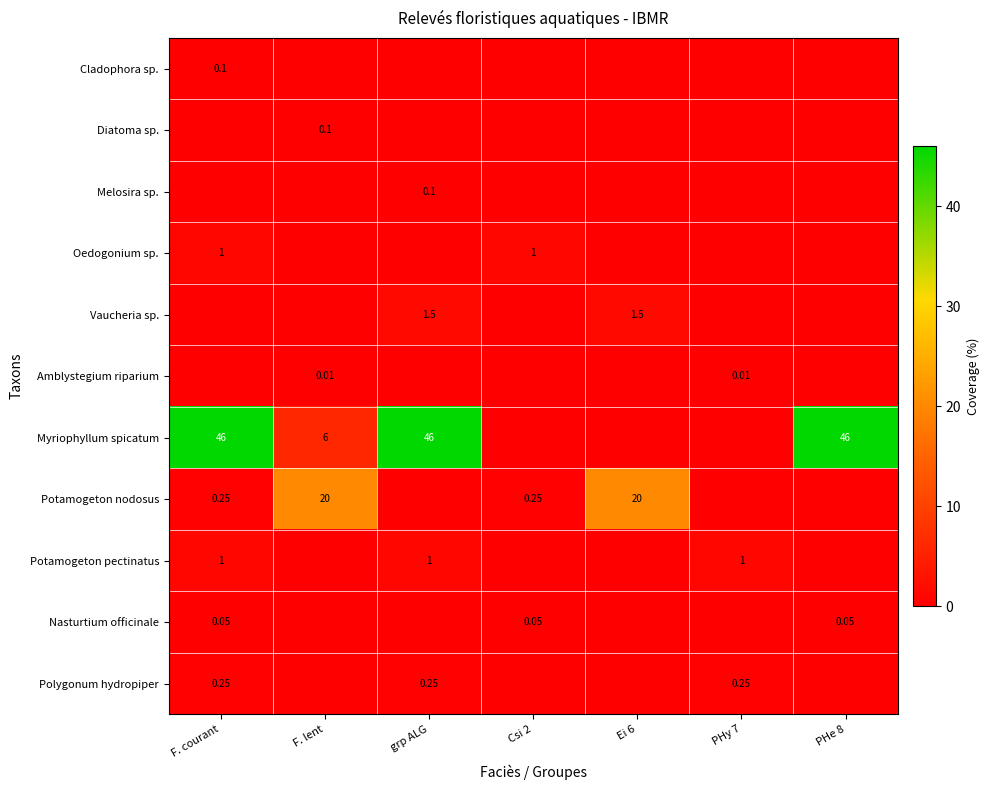

Which category has the highest value across all series?

F. courant